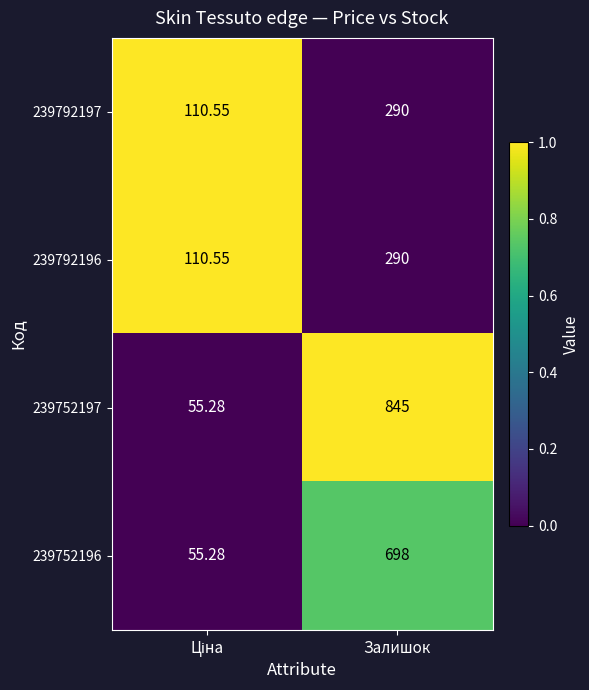

Which label corresponds to the largest value in the chart?

Залишок